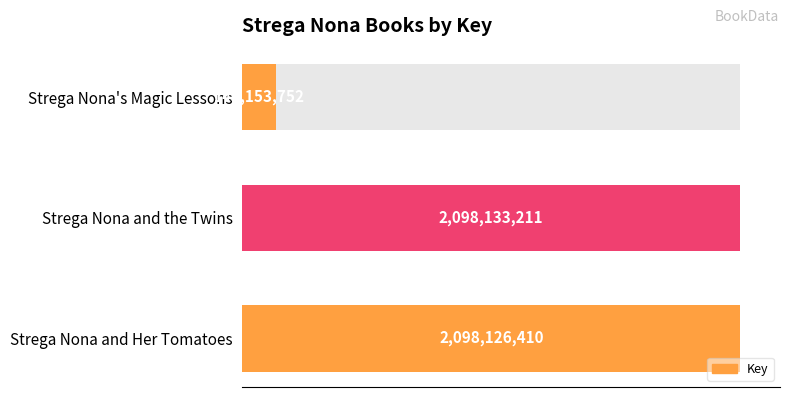

What is the ratio of the value at Strega Nona and the Twins to the value at Strega Nona's Magic Lessons?

14.7